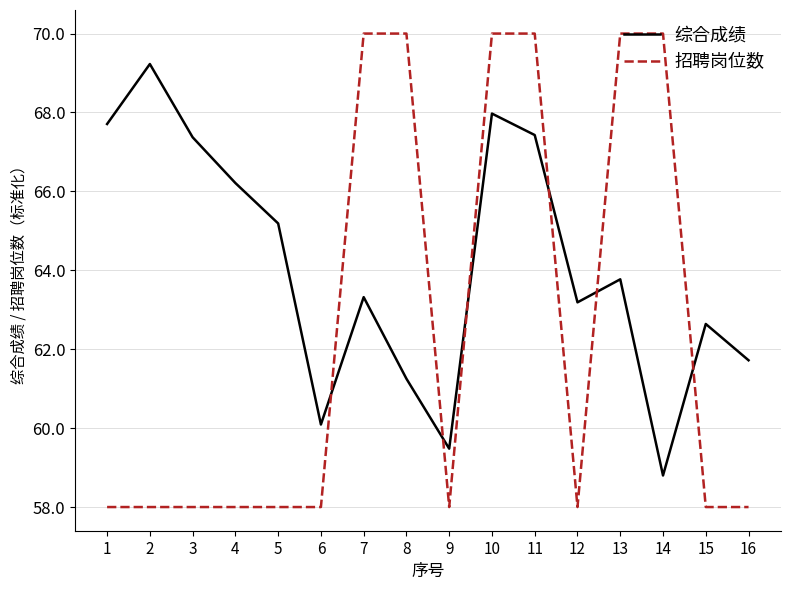

Read the 综合成绩 value at 14.

58.8